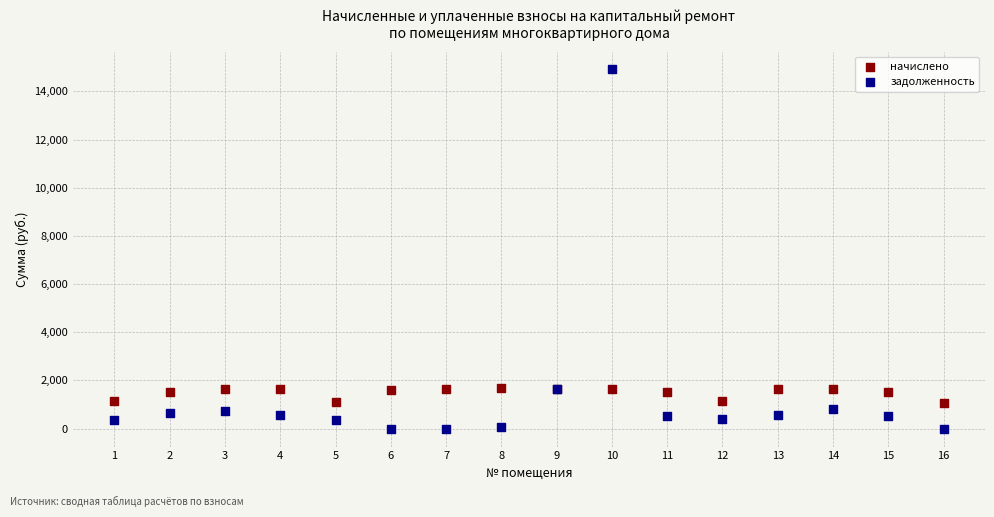

Which series contains the lowest Y value?

задолженность